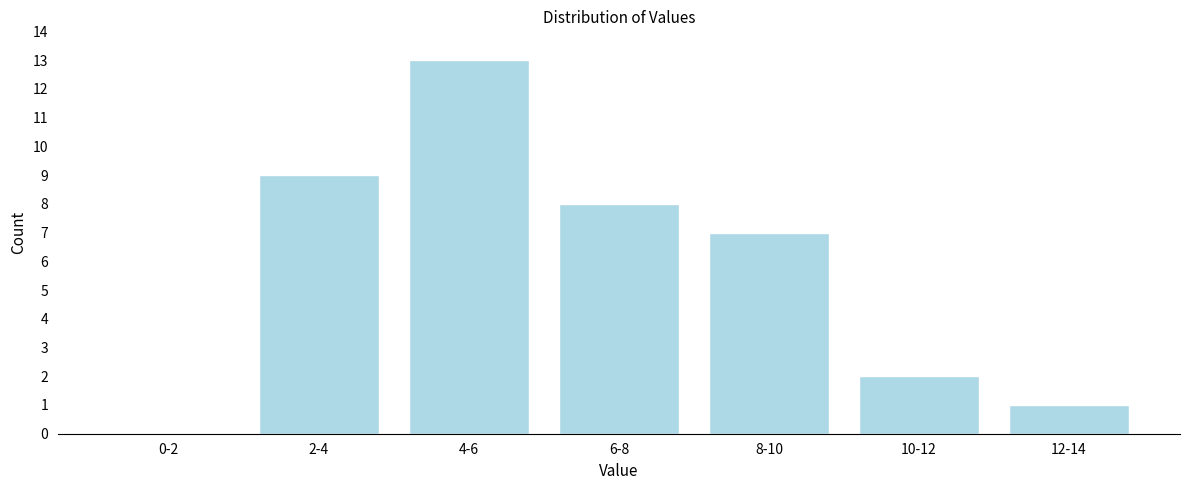

Reading left to right, what are all the values shown in this chart?

0-2=0	2-4=9	4-6=13	6-8=8	8-10=7	10-12=2	12-14=1